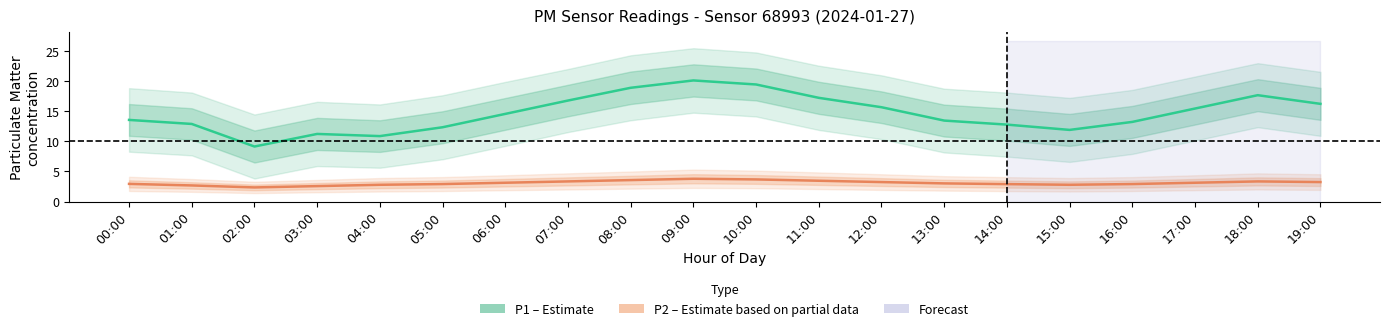

What is the smallest value displayed?

2.3